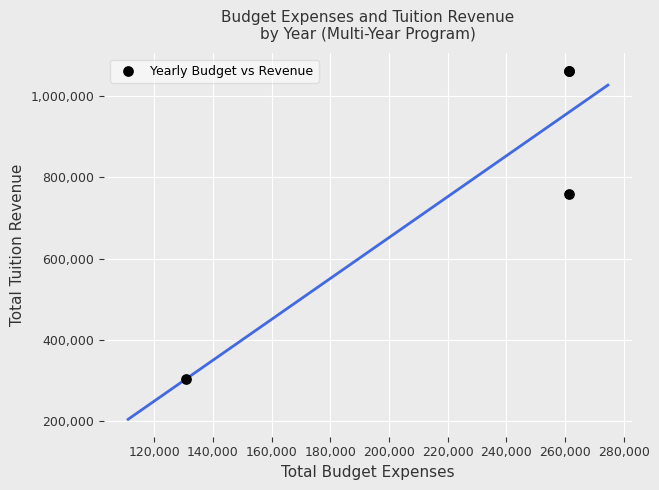

What Y value in the scatter plot is closest to 682830?

758700